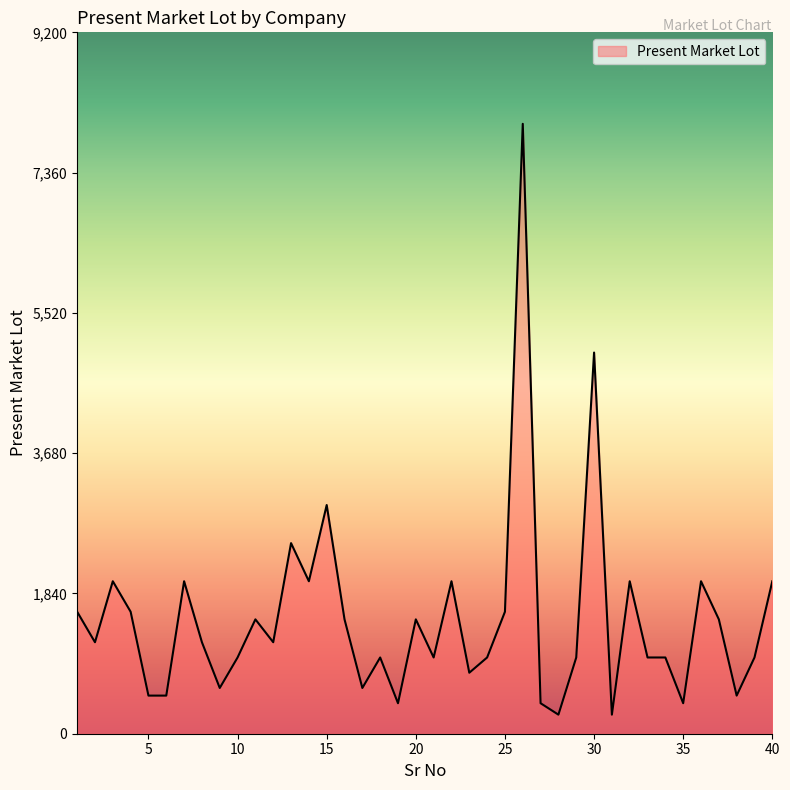

What is the minimum value shown in the chart?

250